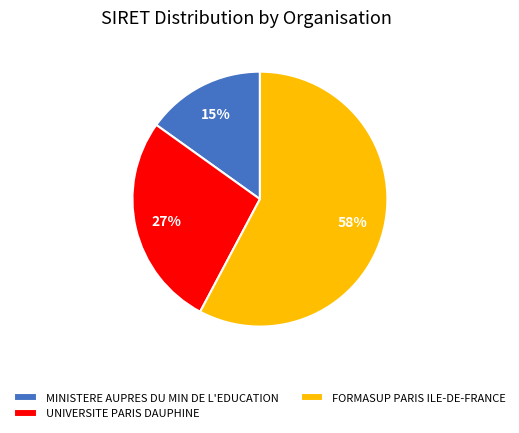

Is the sum of MINISTERE AUPRES DU MIN DE L'EDUCATION and UNIVERSITE PARIS DAUPHINE greater than half?

No